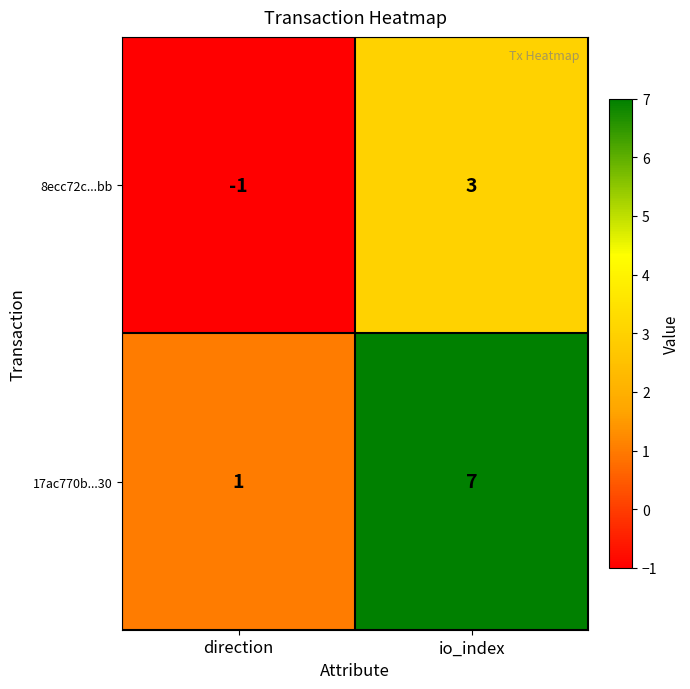

Which category has the highest value across all series?

io_index